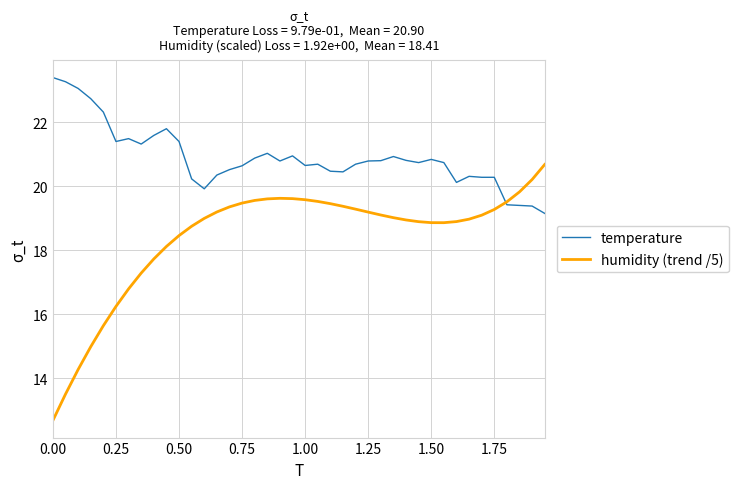

What is the greatest value displayed?

23.4